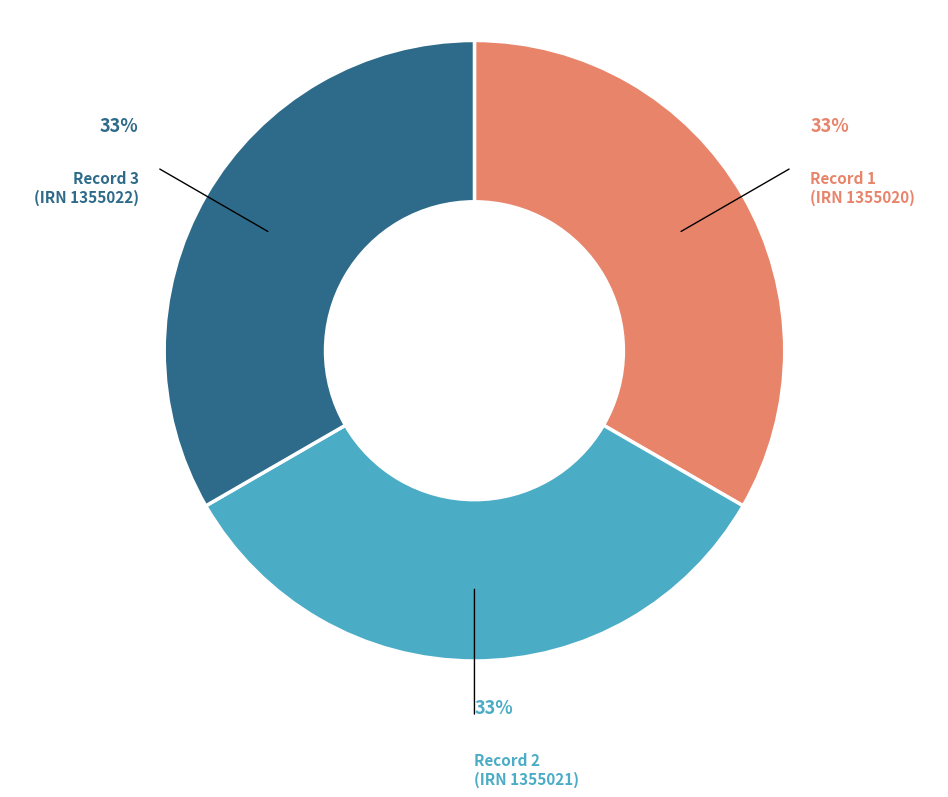

Is Record 2 (IRN 1355021) the majority of the pie?

No